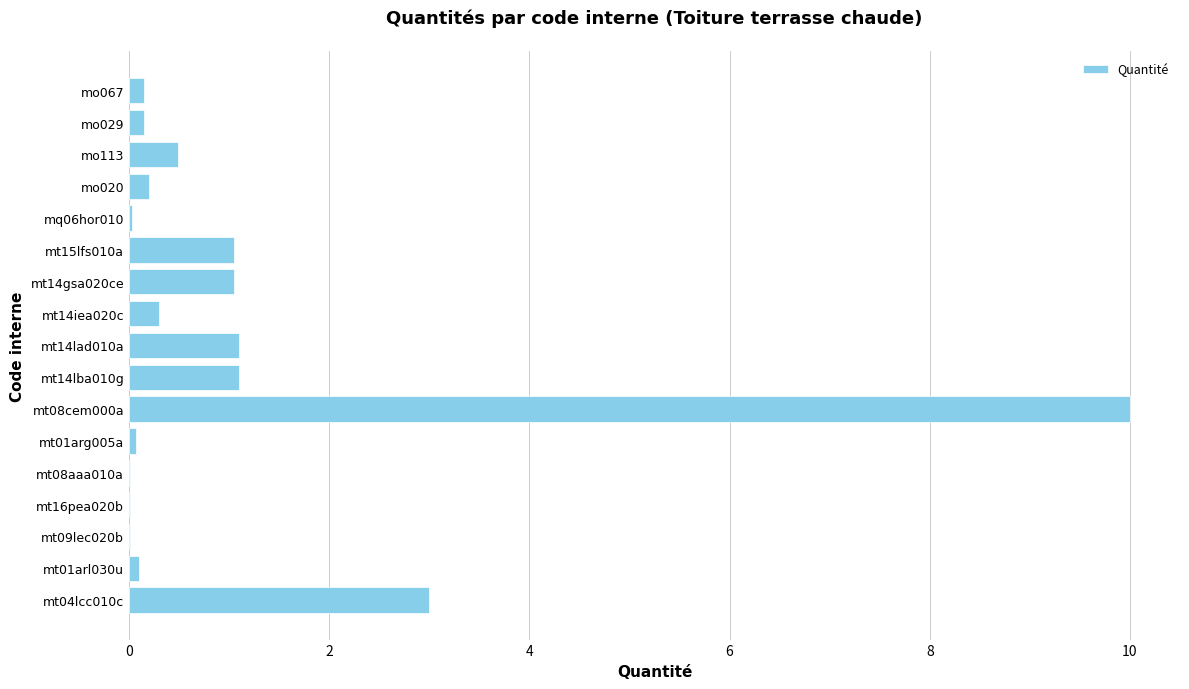

What is the sum of all values?

18.8